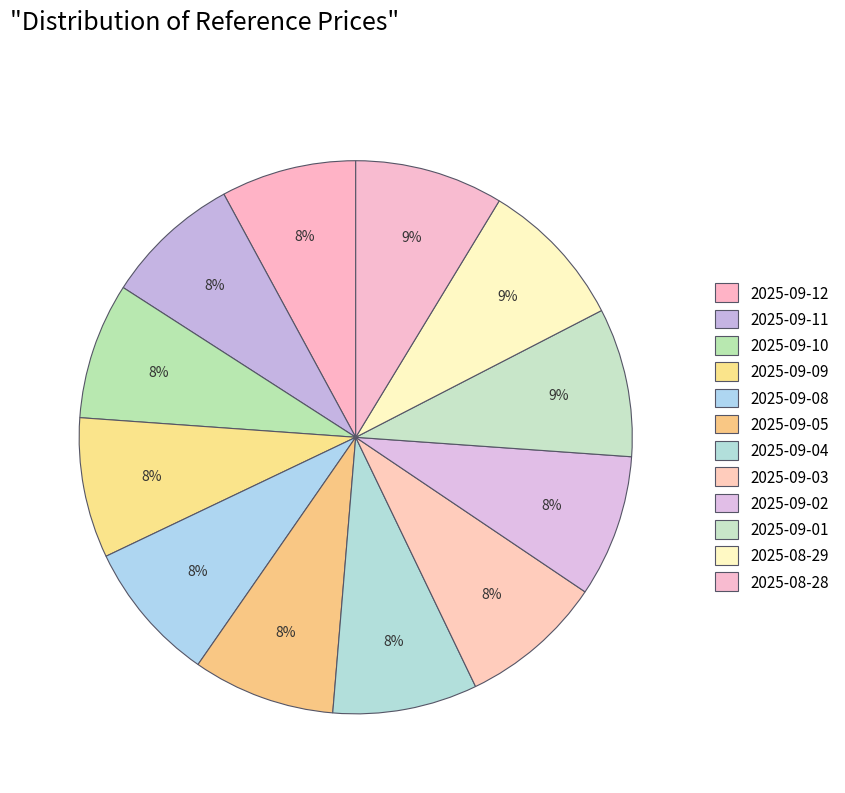

What is the change in value from 2025-09-12 to 2025-09-03?

+2.4